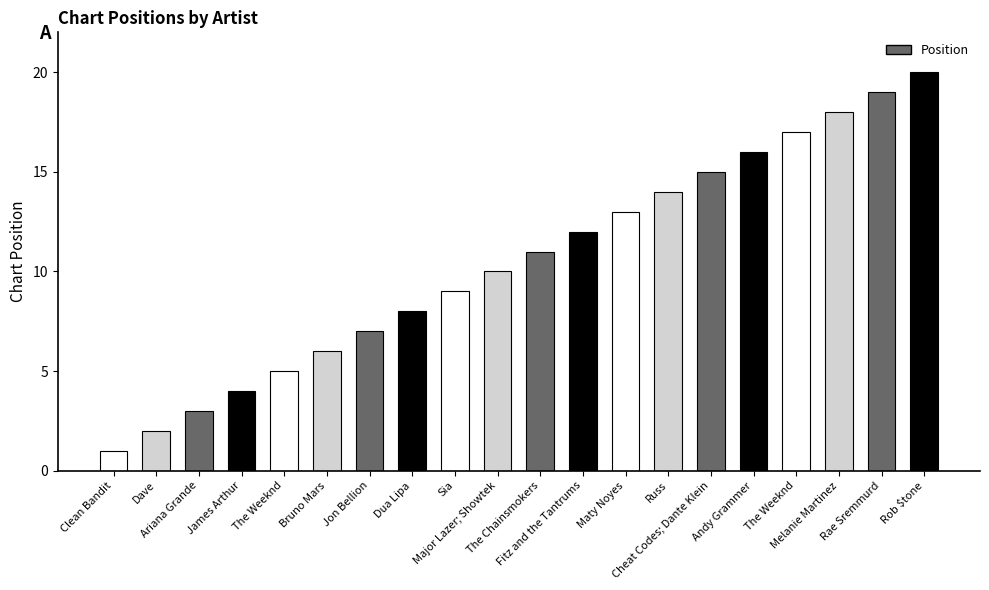

How many series are shown in this chart?

1